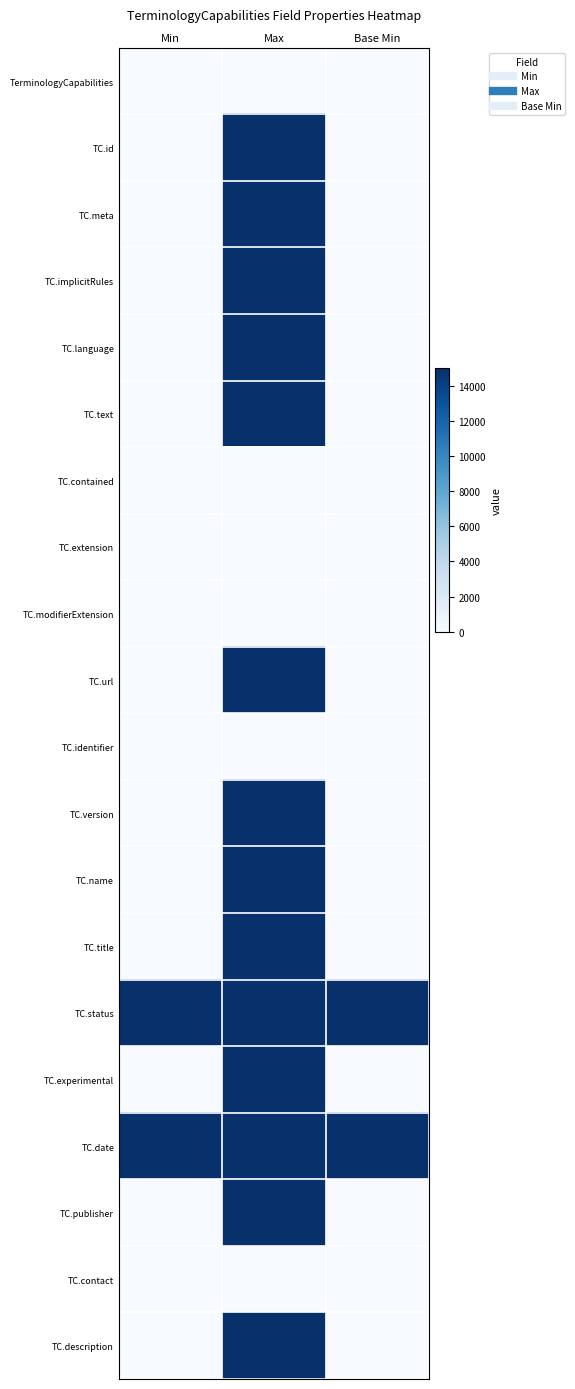

At Base Min, list the series in order from largest to smallest.

TC.status, TC.date, TerminologyCapabilities, TC.id, TC.meta, TC.implicitRules, TC.language, TC.text, TC.contained, TC.extension, TC.modifierExtension, TC.url, TC.identifier, TC.version, TC.name, TC.title, TC.experimental, TC.publisher, TC.contact, TC.description